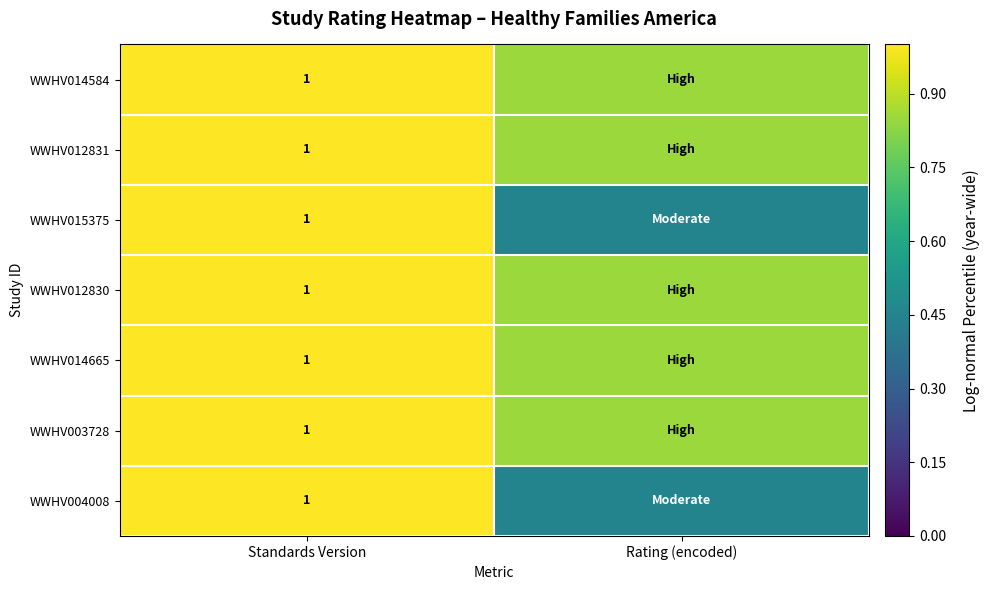

What is the average value of the WWHV012830 series?

0.9